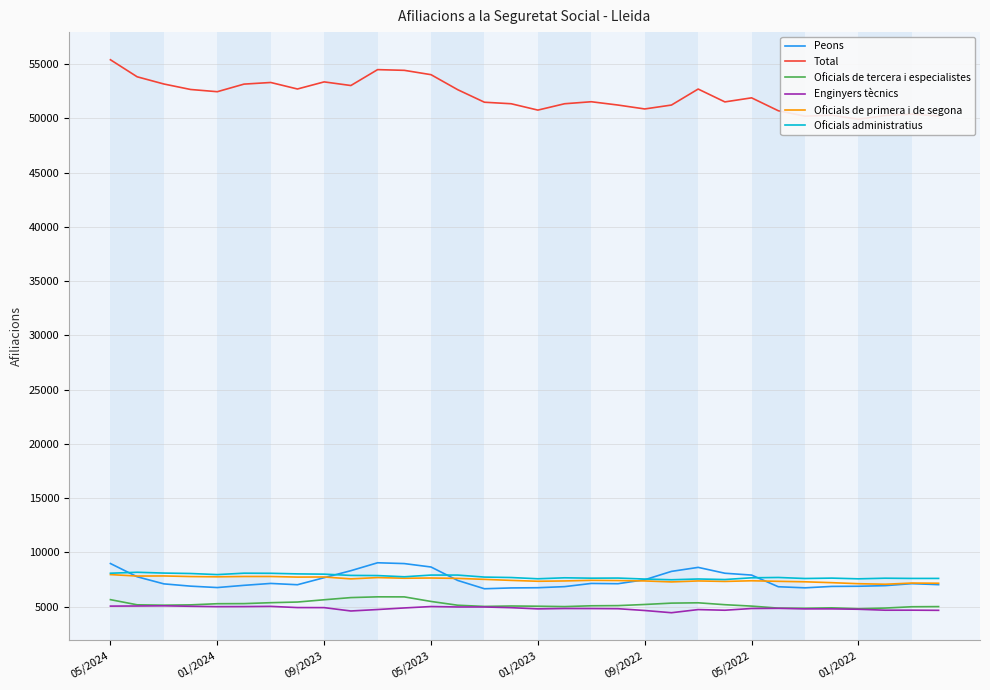

Reading left to right, transcribe all the data shown in this chart.

Peons: 8975	7755	7100	6890	6760	6965	7140	7020	7670	8315	9045	8970	8655	7415	6650	6725	6745	6845	7140	7115	7480	8250	8620	8080	7910	6835	6735	6865	6880	6936	7120	7027
Total: 55415	53845	53180	52675	52470	53170	53320	52720	53375	53040	54505	54440	54040	52655	51500	51360	50775	51360	51545	51240	50880	51240	52715	51530	51905	50715	50215	50305	49935	50266	50407	50219
Oficials de tercera i especialistes: 5645	5170	5135	5165	5270	5280	5365	5425	5635	5835	5905	5900	5480	5130	5020	5060	5040	5005	5080	5095	5200	5325	5355	5180	5050	4865	4850	4890	4810	4870	4991	5005
Enginyers tècnics: 5050	5060	5075	5035	5000	5005	5025	4915	4910	4600	4735	4880	5010	4970	4970	4905	4795	4830	4825	4810	4645	4440	4730	4670	4830	4845	4795	4795	4760	4673	4675	4661
Oficials de primera i de segona: 7955	7820	7830	7775	7750	7780	7780	7725	7735	7560	7680	7620	7640	7605	7515	7420	7340	7370	7425	7405	7370	7280	7370	7325	7385	7335	7290	7210	7115	7065	7175	7157
Oficials administratius: 8080	8170	8095	8055	7955	8085	8075	8020	7995	7880	7865	7755	7910	7910	7725	7685	7570	7660	7625	7635	7545	7480	7550	7500	7660	7690	7595	7630	7565	7622	7601	7602